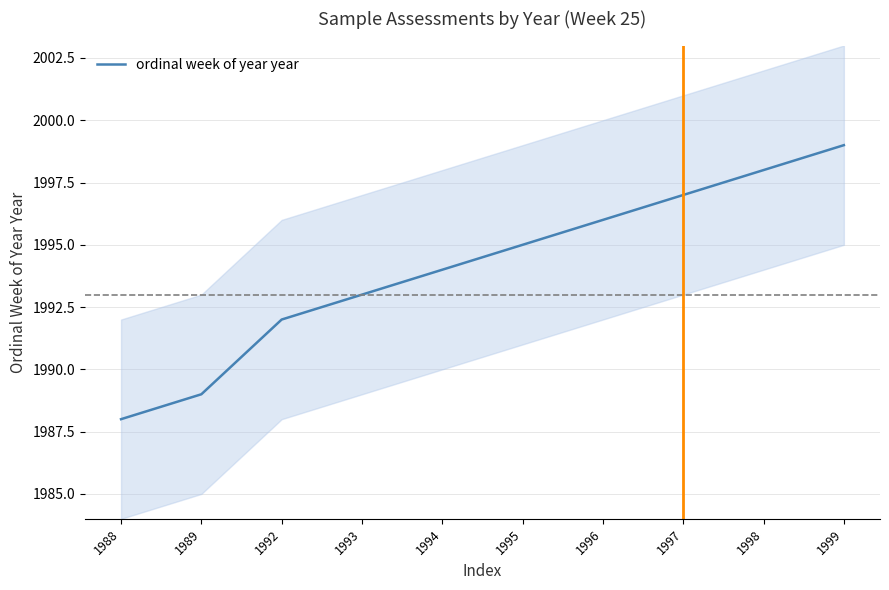

What is the greatest value displayed?

1999